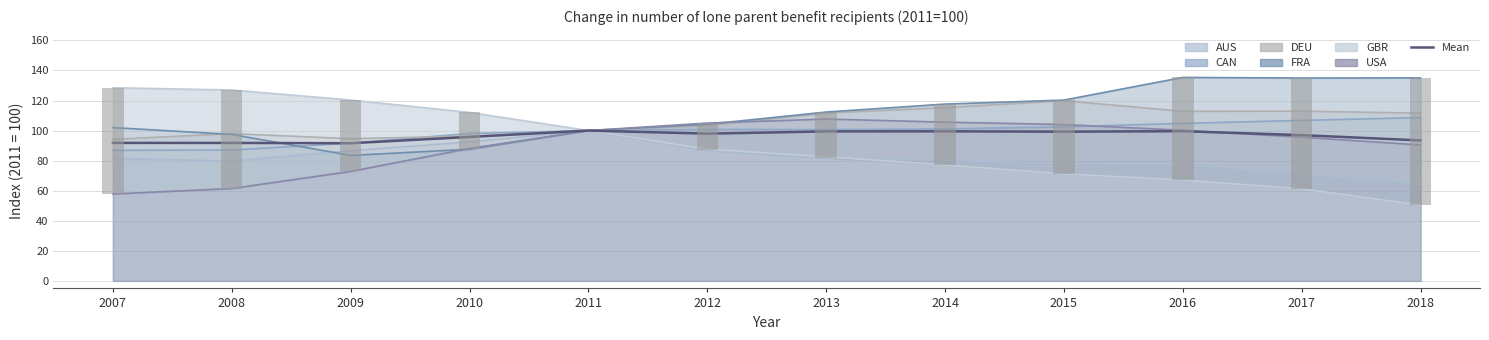

Reading left to right, list all the values displayed in this chart.

AUS: 81.5	79.7	86.6	92.4	100.0	86.8	81.7	80.3	77.8	77.2	70.4	64.5
CAN: 86.9	87.1	91.7	98.1	100.0	100.8	100.6	101.1	102.5	104.8	106.8	108.7
DEU: 94.2	98.0	94.6	96.3	100.0	103.3	111.6	115.3	119.8	112.8	112.9	111.6
FRA: 102.0	97.4	83.5	87.6	100.0	104.1	112.3	117.6	120.3	135.4	134.9	135.0
GBR: 128.5	127.0	120.3	112.1	100.0	87.6	82.7	77.1	71.2	67.1	61.2	50.4
USA: 57.8	61.5	72.8	88.1	100.0	105.0	107.7	105.6	104.0	100.2	95.6	90.4